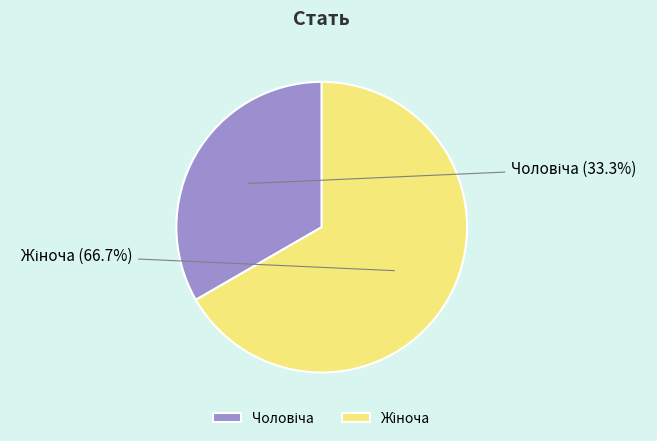

Is there a majority slice in this chart?

Yes